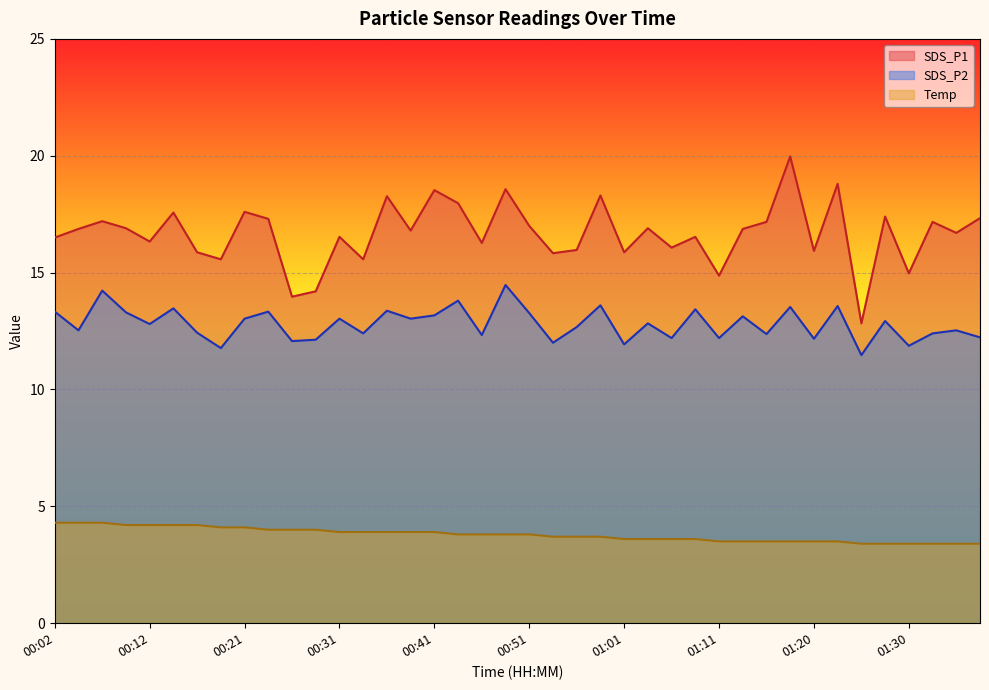

What value does the SDS_P1 series have at 00:46?

16.3